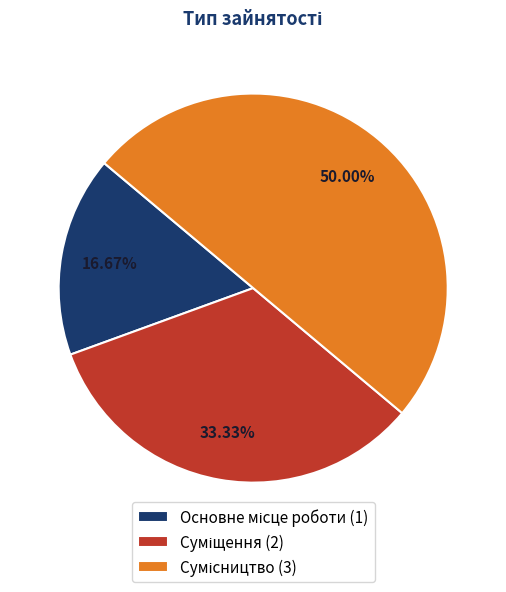

To the nearest percent, what is the difference between the largest and smallest slice percentages?

33%